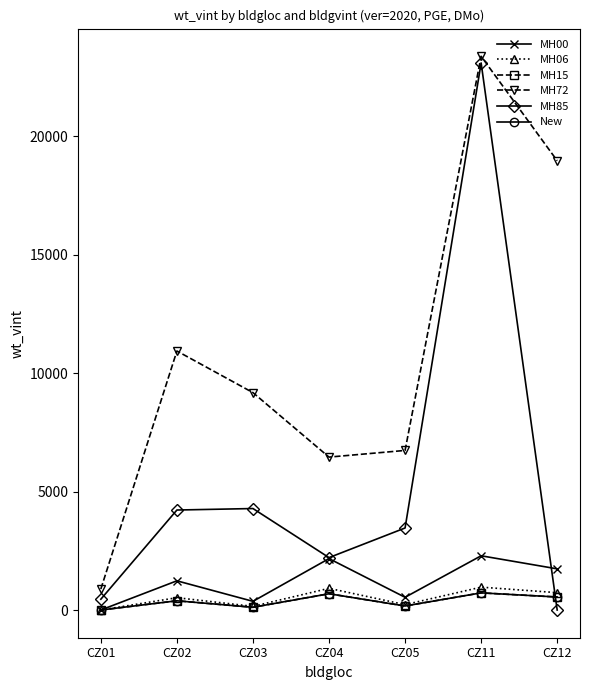

Does the chart have visible grid lines?

No